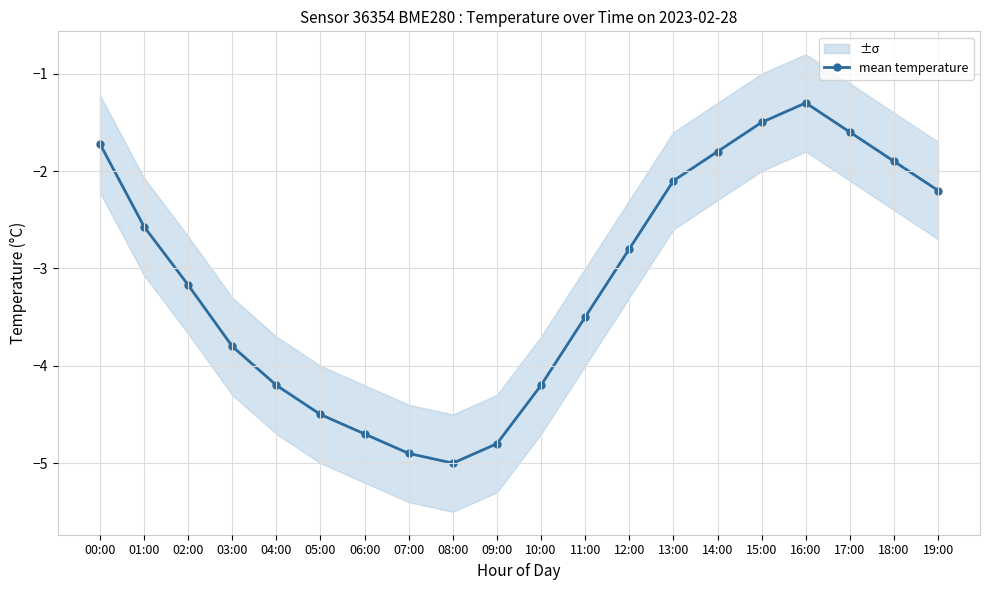

What is the approximate value at 01:00?

-2.6